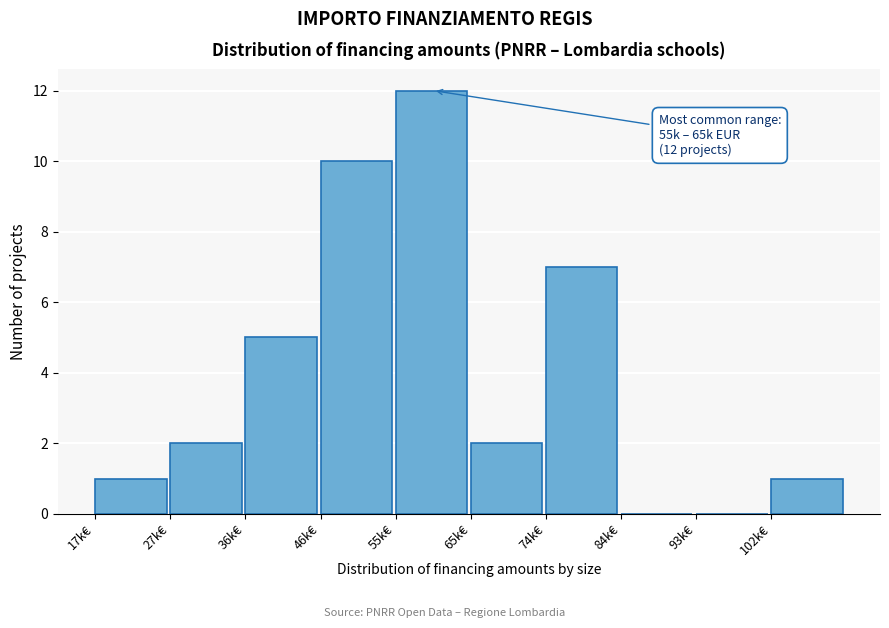

Reading left to right, list all the values displayed in this chart.

17k€=1	27k€=2	36k€=5	46k€=10	55k€=12	65k€=2	74k€=7	84k€=0	93k€=0	102k€=1